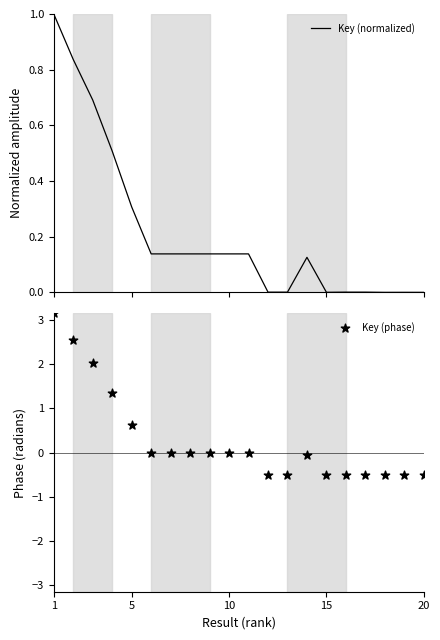

Which series has the widest spread of Y values?

Key (phase)